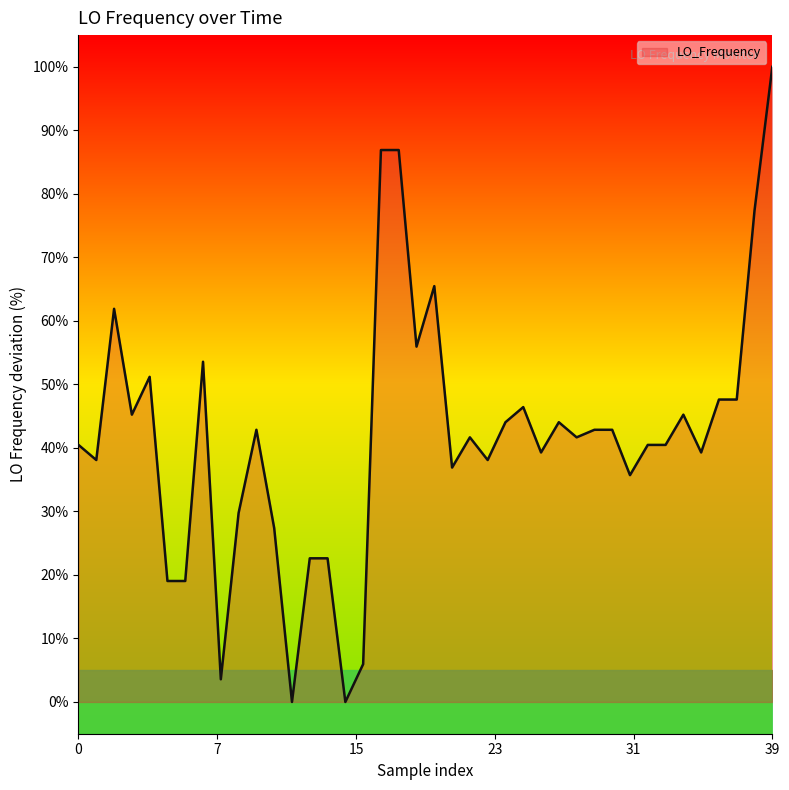

The LO_Frequency series shows 152.3 at 39. True or false?

False